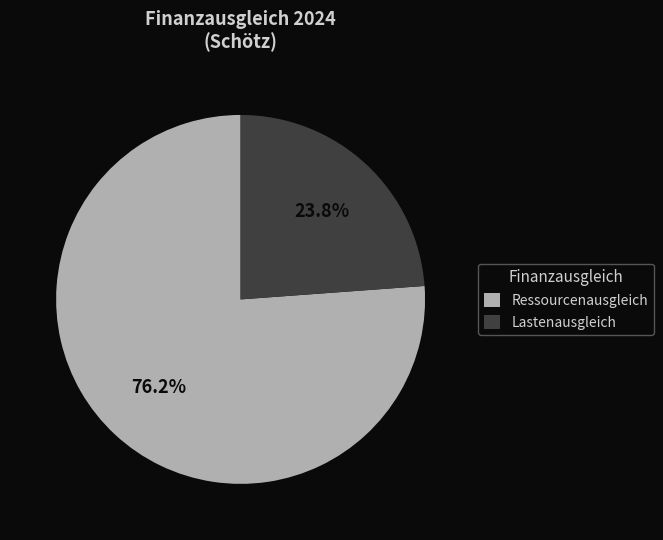

Which category has the smallest portion of the pie?

Lastenausgleich